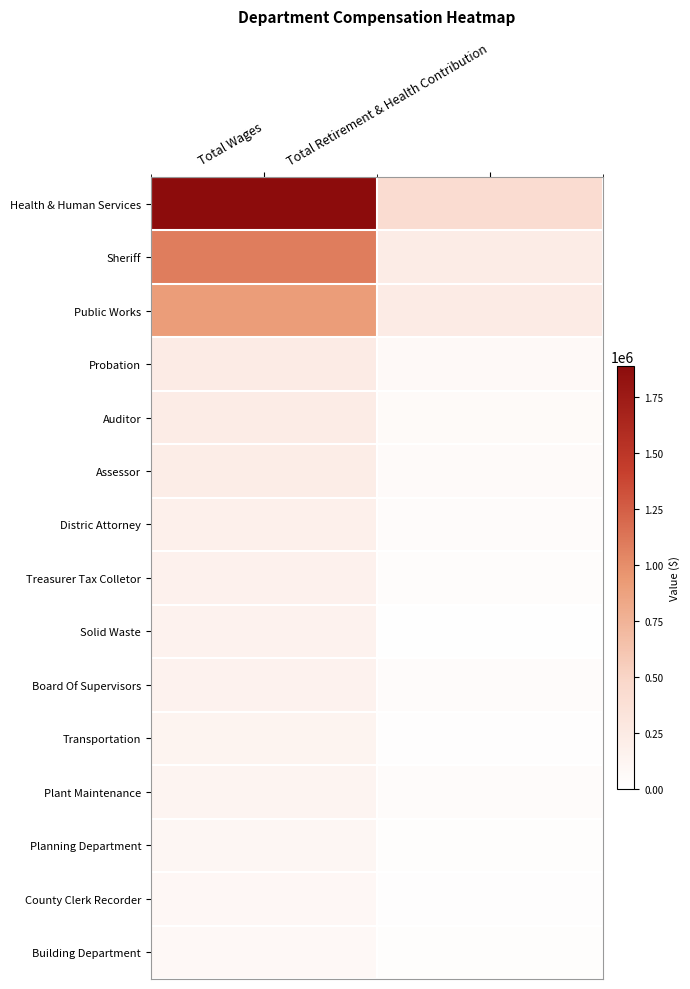

Which series has the largest total across all categories?

Health & Human Services